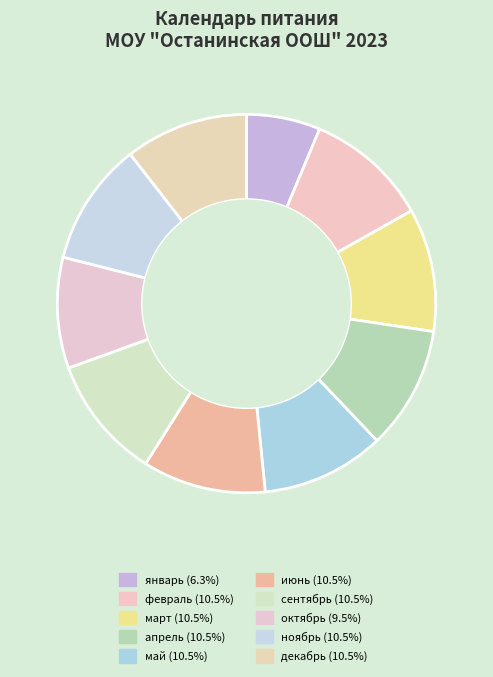

Does any single category account for the majority?

No